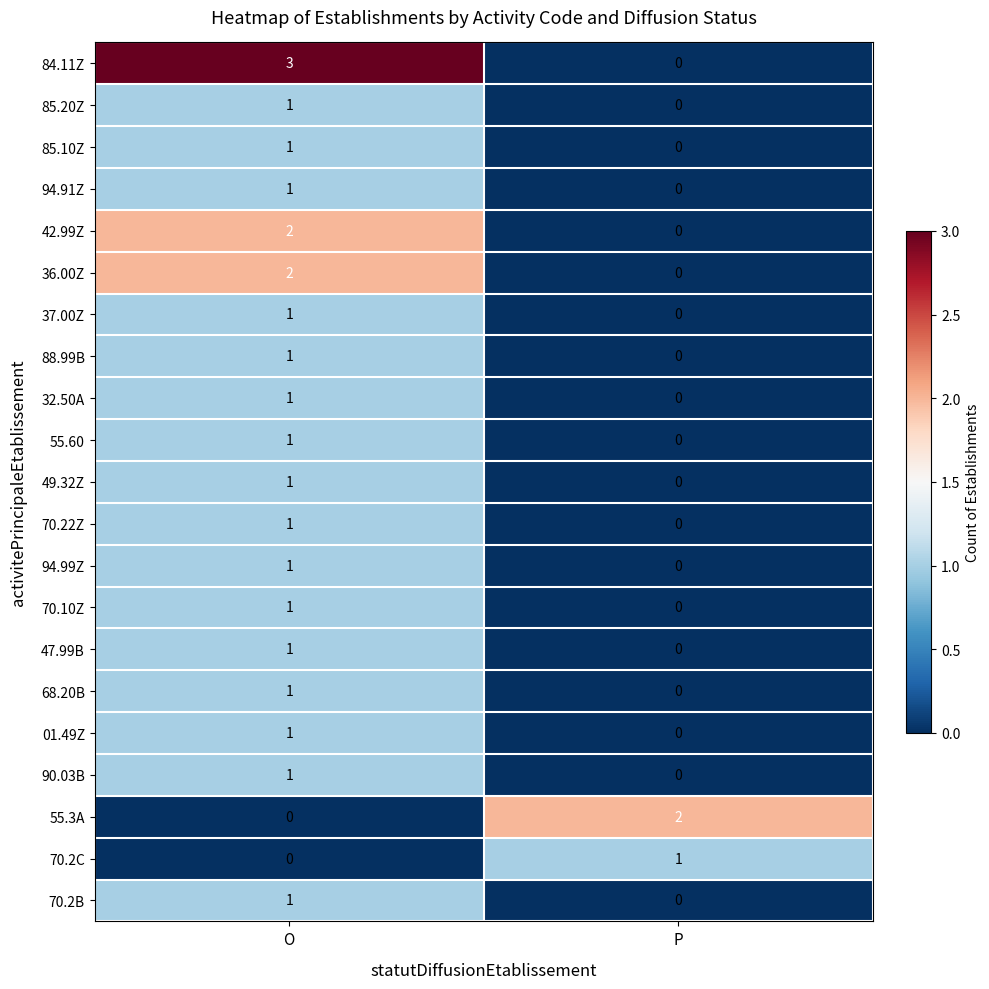

The 55.60 series shows -1 at P. True or false?

False